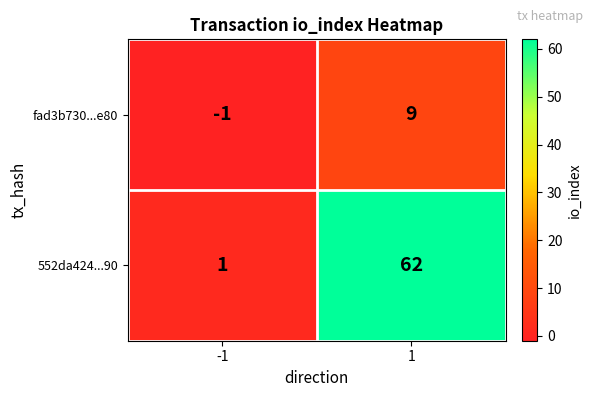

The fad3b730...e80 series shows -2 at -1. True or false?

False